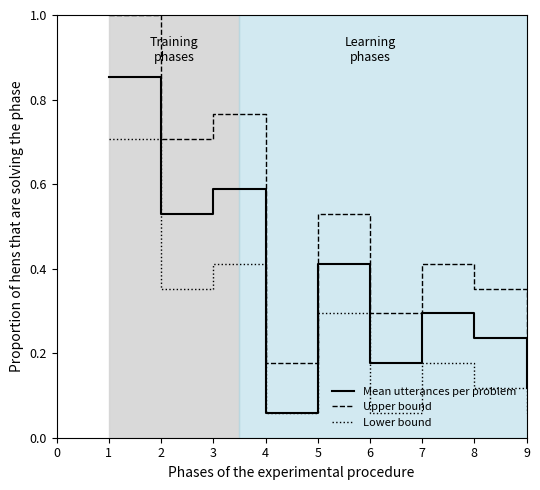

Where is the first local minimum for Lower bound?

2